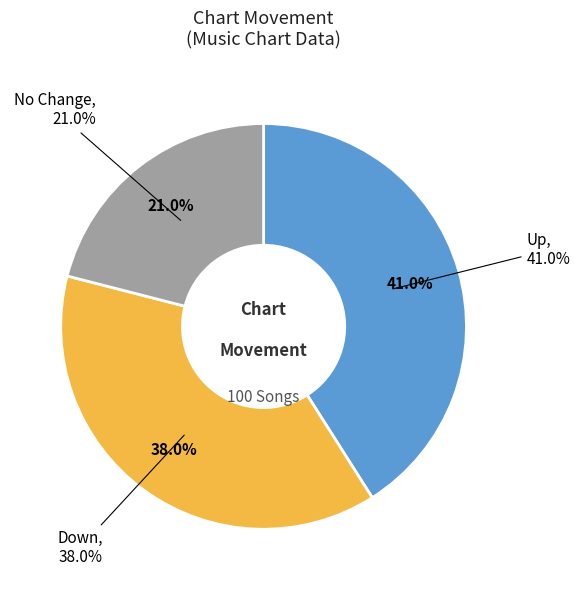

How many slices are in this pie chart?

3